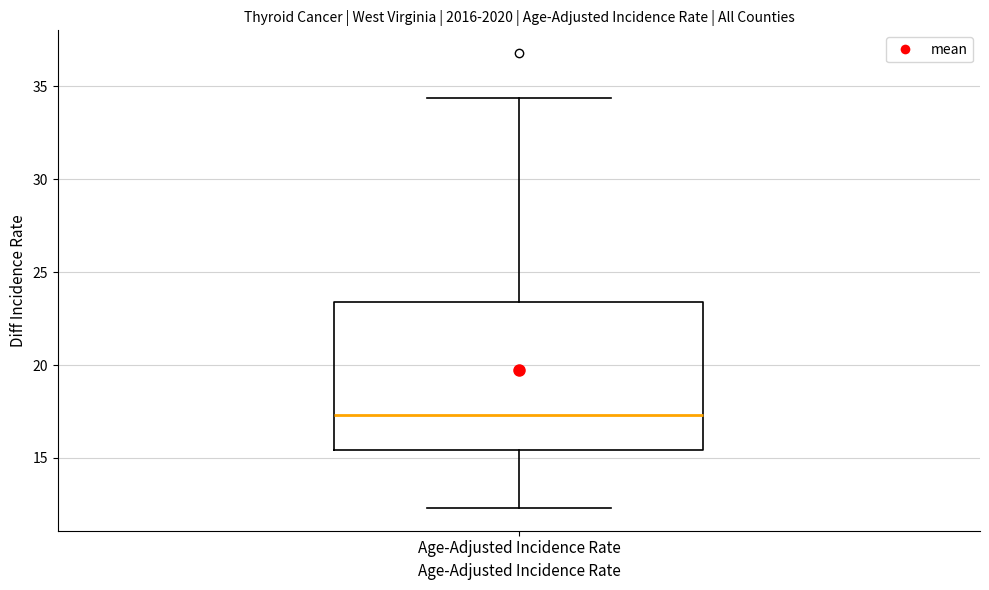

Where is the upper edge of the box for Age-Adjusted Incidence Rate on the y-axis? The values are not printed on the chart, so give them approximately, as read against the axis.

23.5